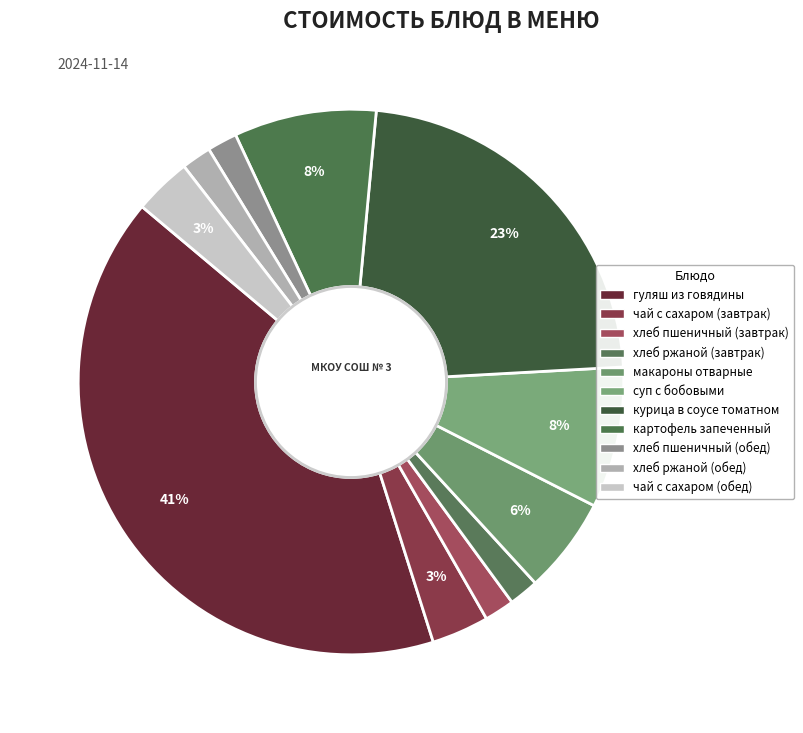

What is the smallest slice in the pie chart?

хлеб ржаной (завтрак)